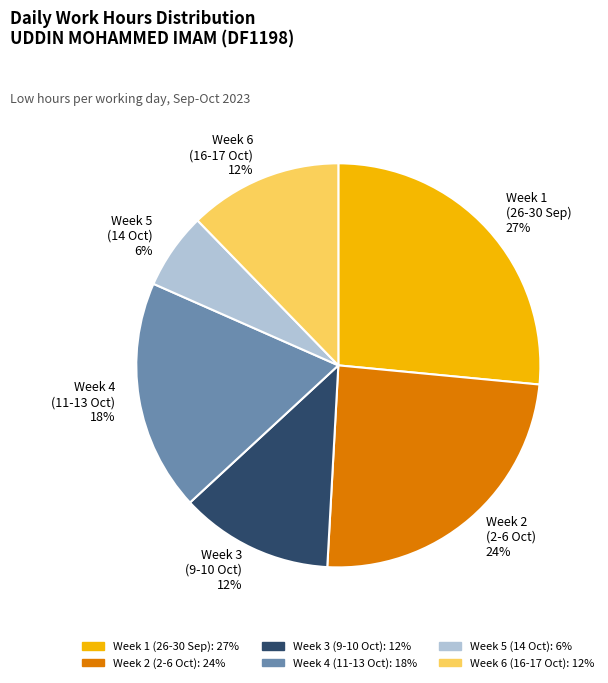

True or false: Week 3 (9-10 Oct) accounts for 3% of the total.

False